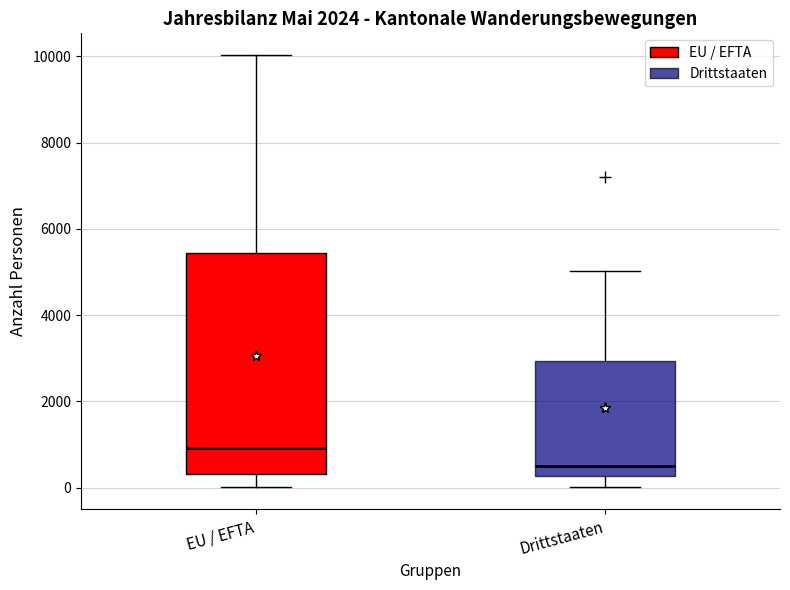

Which box is the tallest, from its lower edge to its upper edge?

EU / EFTA